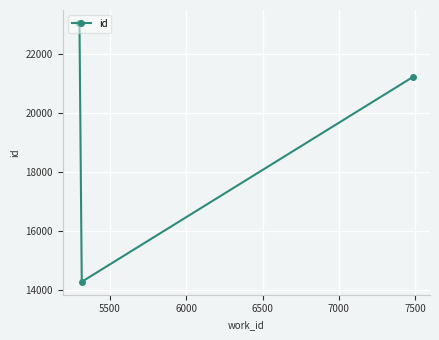

What is the minimum value shown in the chart?

14292